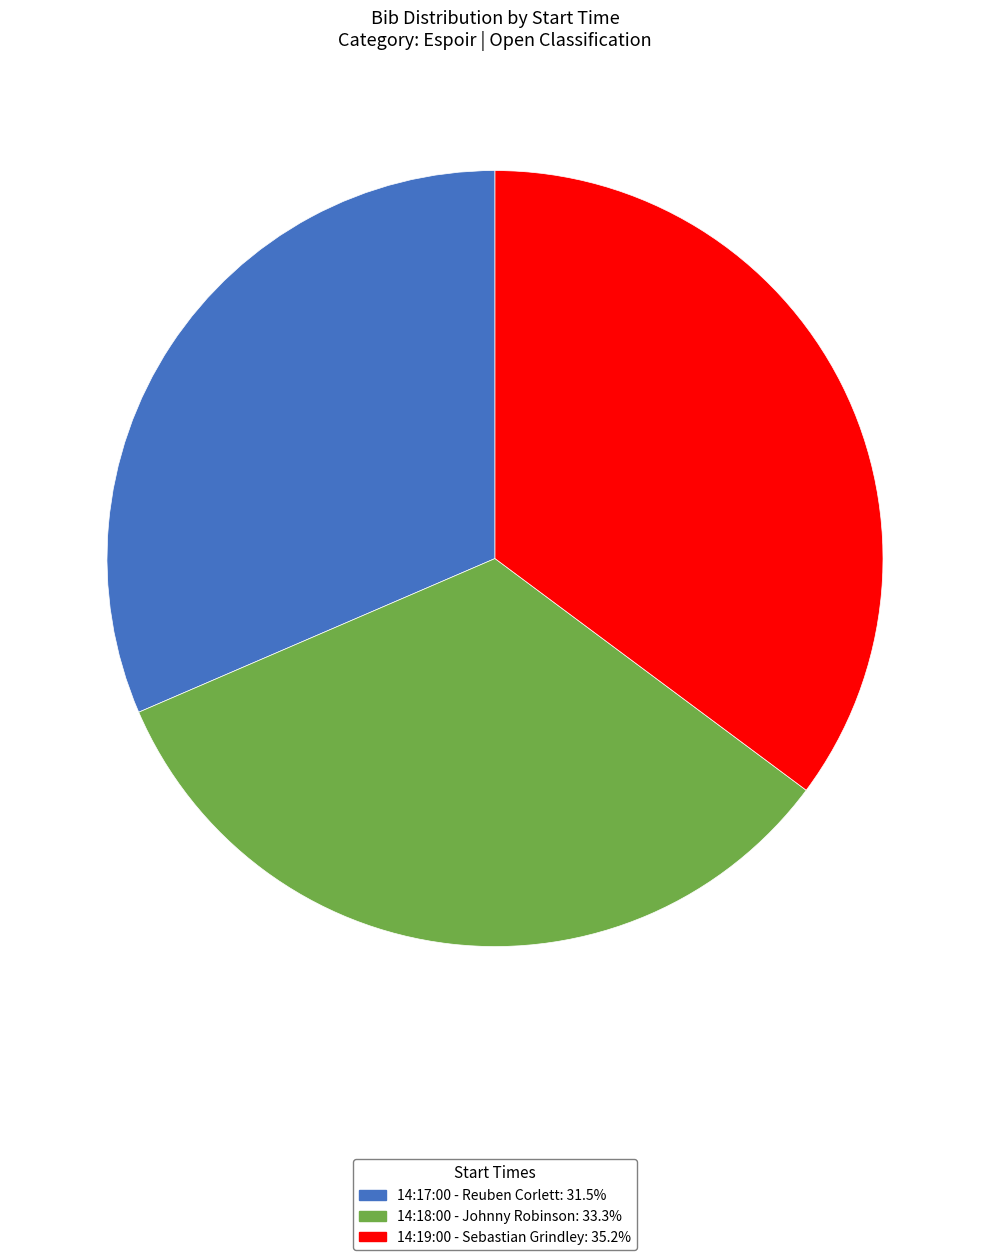

Do 14:17:00 - Reuben Corlett: 31.5% and 14:19:00 - Sebastian Grindley: 35.2% together represent more than half of the pie?

Yes